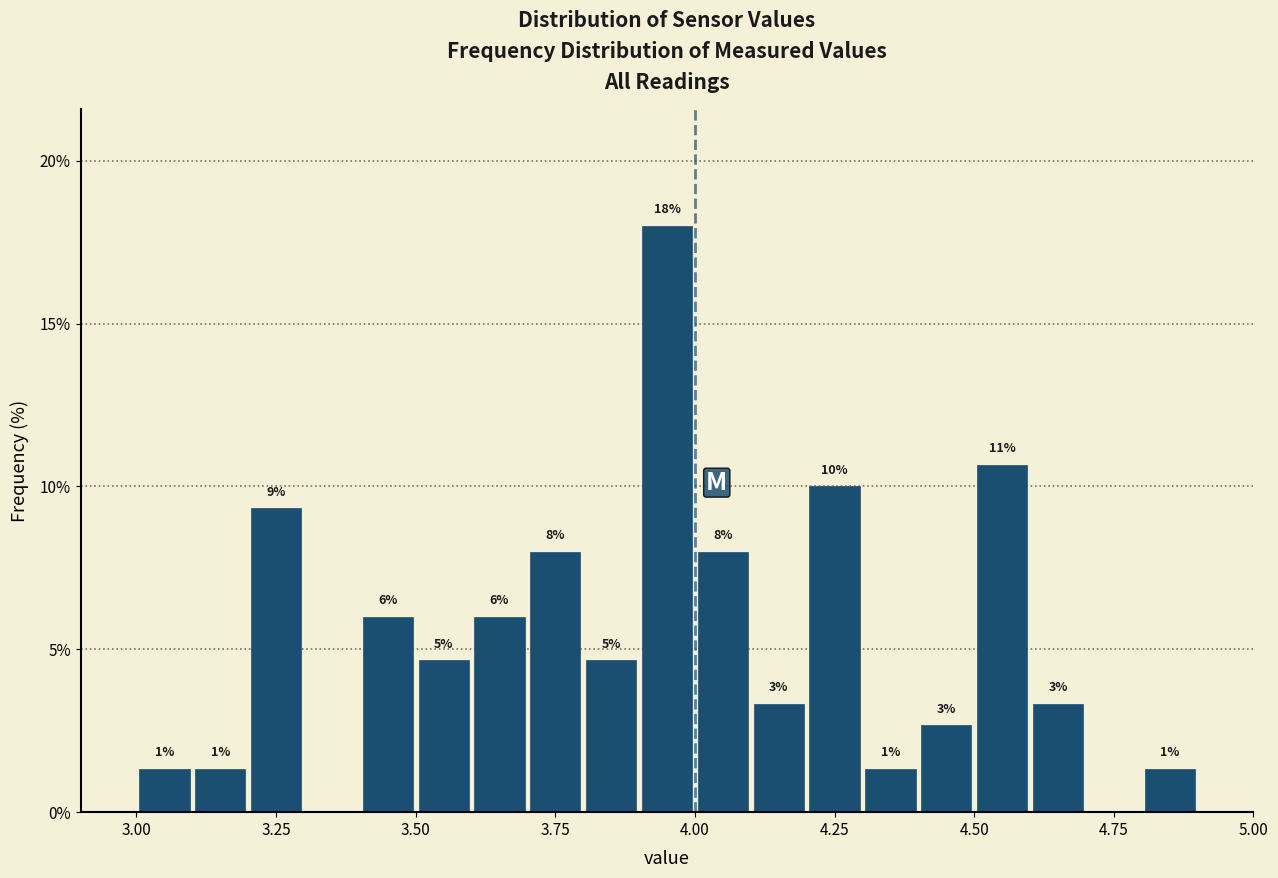

Read against the x-axis, roughly where is the centre of the tallest bar?

3.95